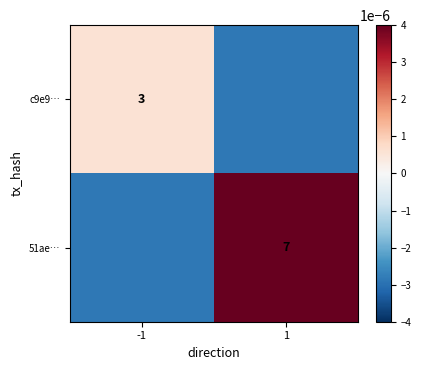

How many data points does each series have?

2